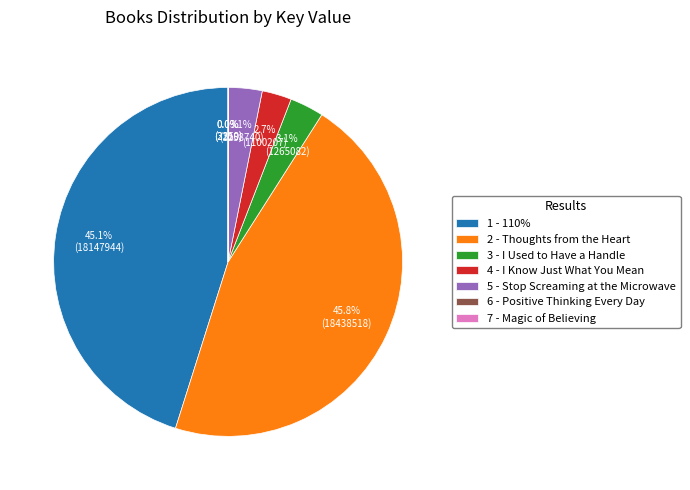

Between 2 - Thoughts from the Heart and 3 - I Used to Have a Handle, which is larger?

2 - Thoughts from the Heart